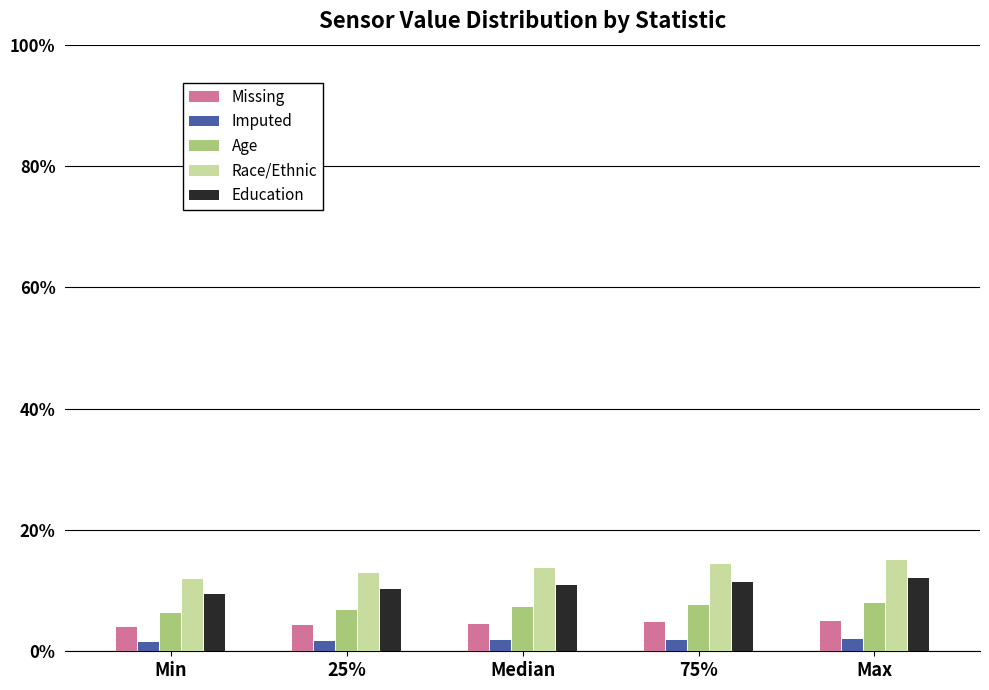

Is the value of Race/Ethnic at Median greater than the value of Missing at 75%?

Yes